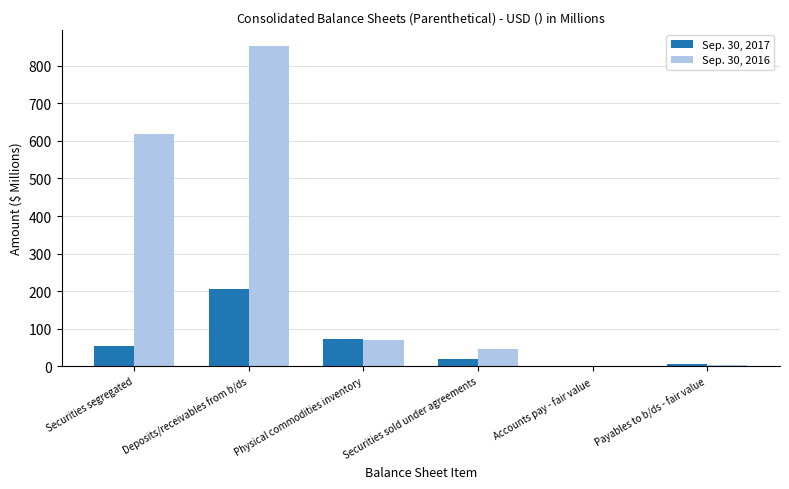

What is the sum of all Sep. 30, 2017 values?

357.6